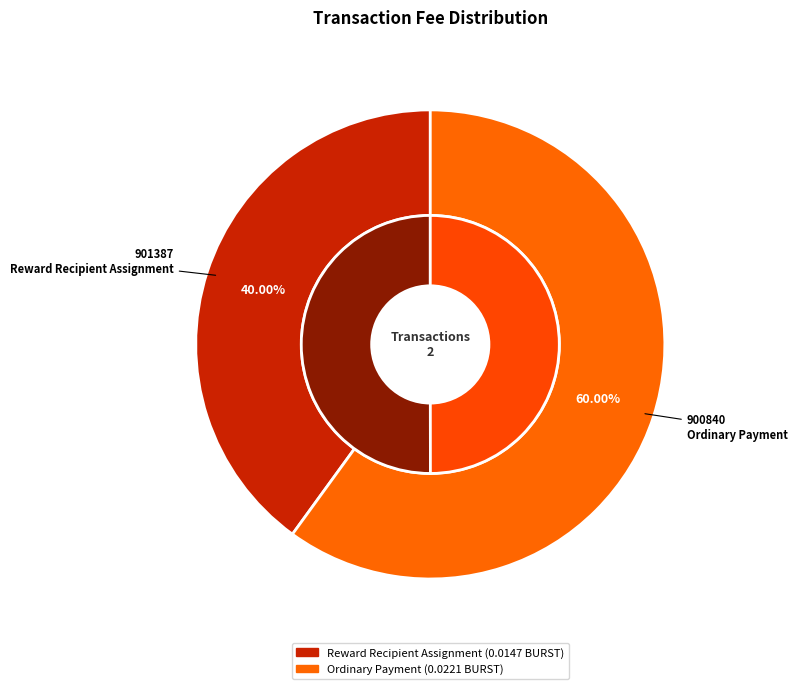

To the nearest percent, what is the difference between the largest and smallest slice percentages?

20%